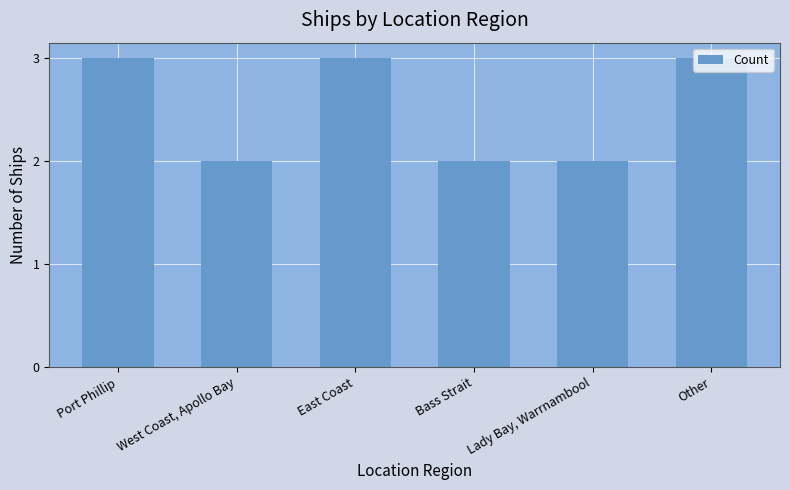

How many bars are there in total?

6